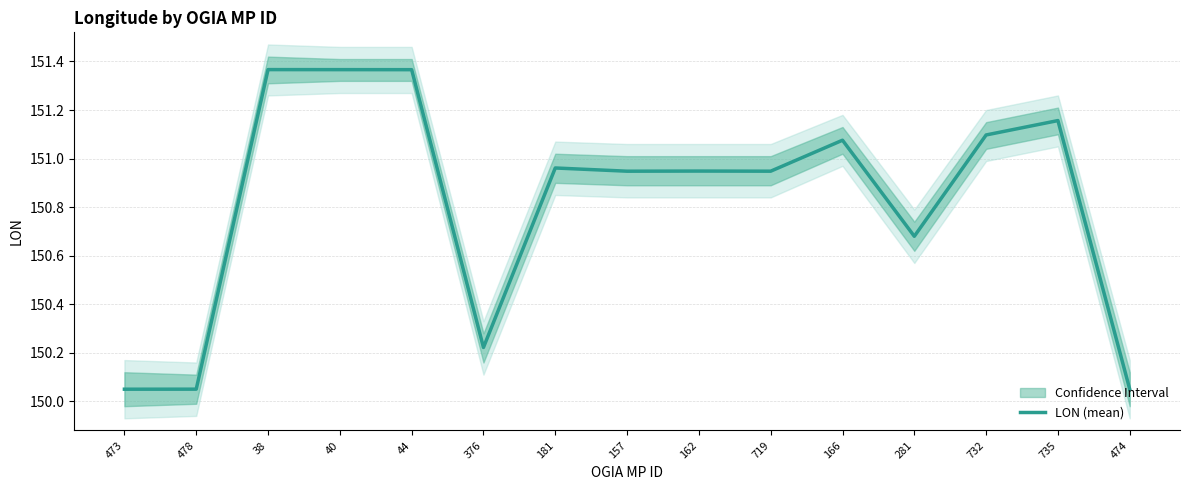

Is this an area chart (filled region under the line)?

No